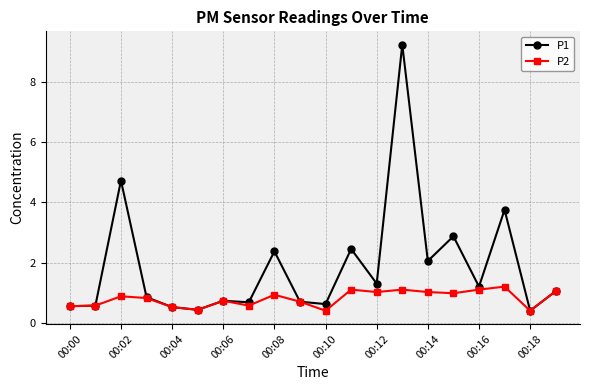

What are all the series names shown in the legend?

P1, P2